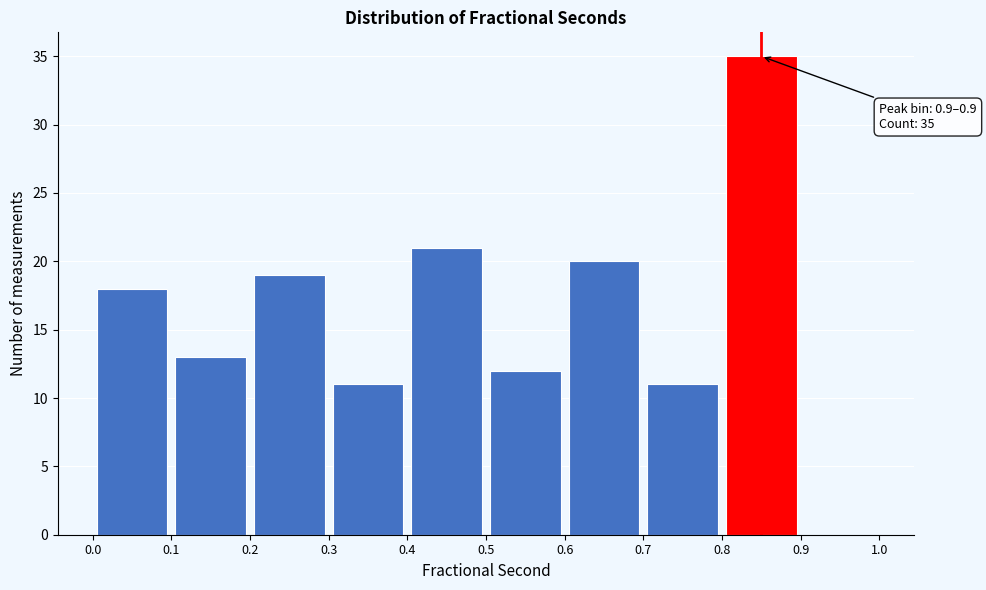

Over which range of the x-axis is the bar tallest?

0.8 to 0.9